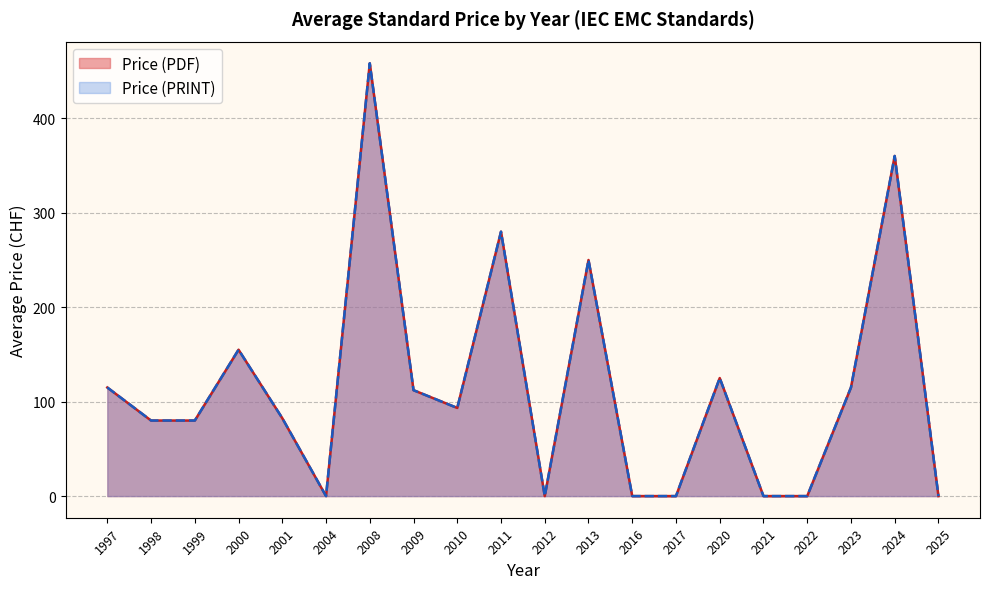

Which series has the largest range (max minus min)?

Price (PDF)